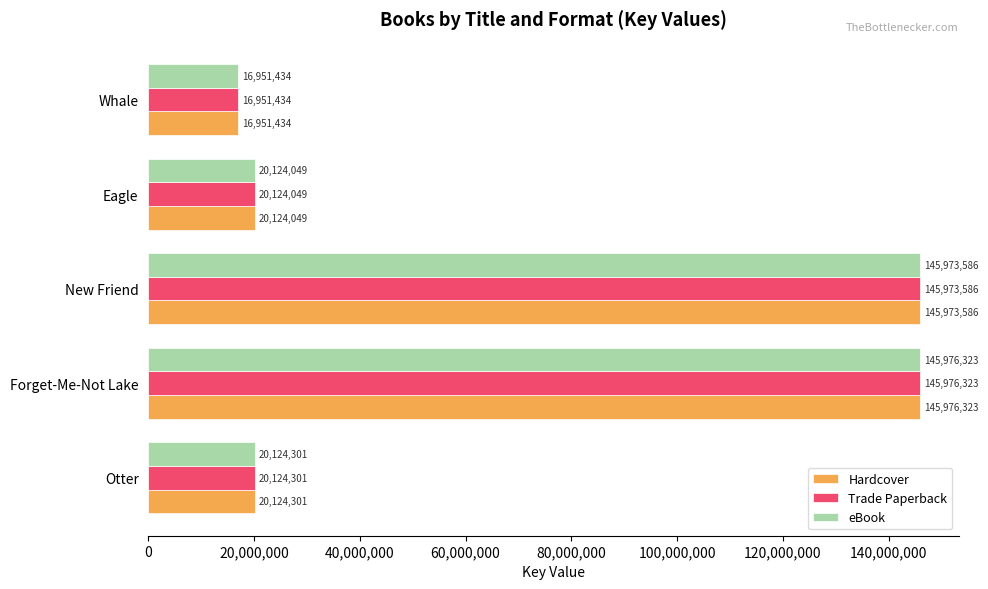

Is the value of Trade Paperback at Whale greater than the value of eBook at Otter?

No